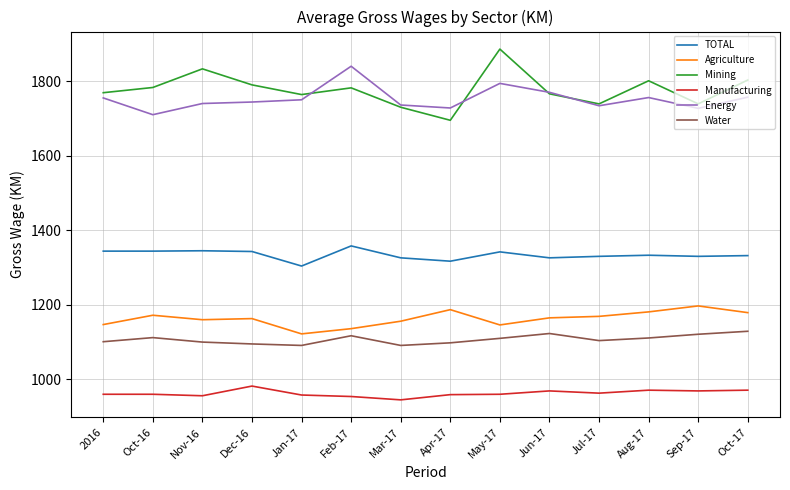

True or false: Manufacturing has more than 1 interior local peaks.

True